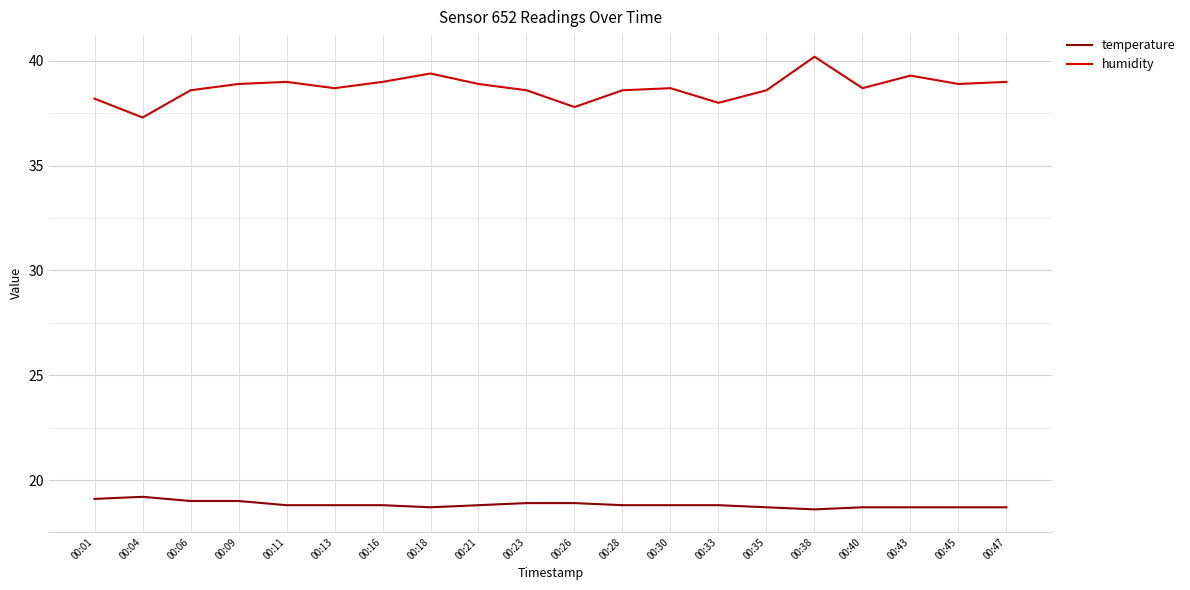

What is the difference between the maximum and minimum values in the temperature series?

0.6